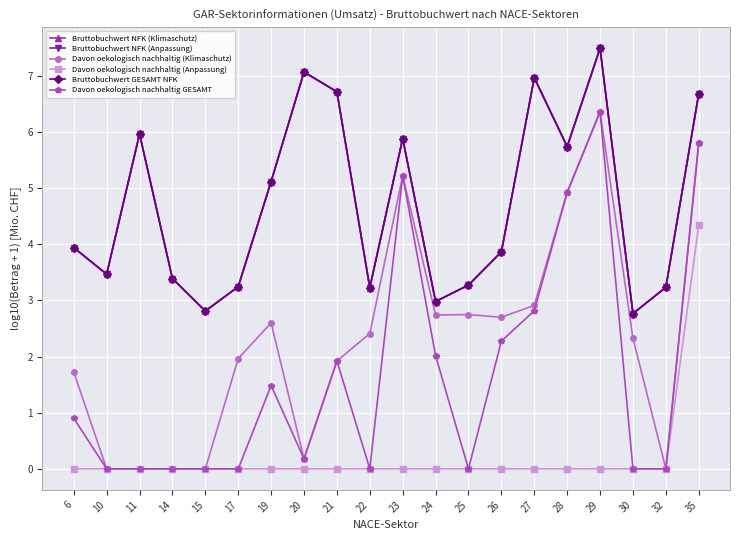

What is the average value of the Davon oekologisch nachhaltig (Klimaschutz) series?

2.3